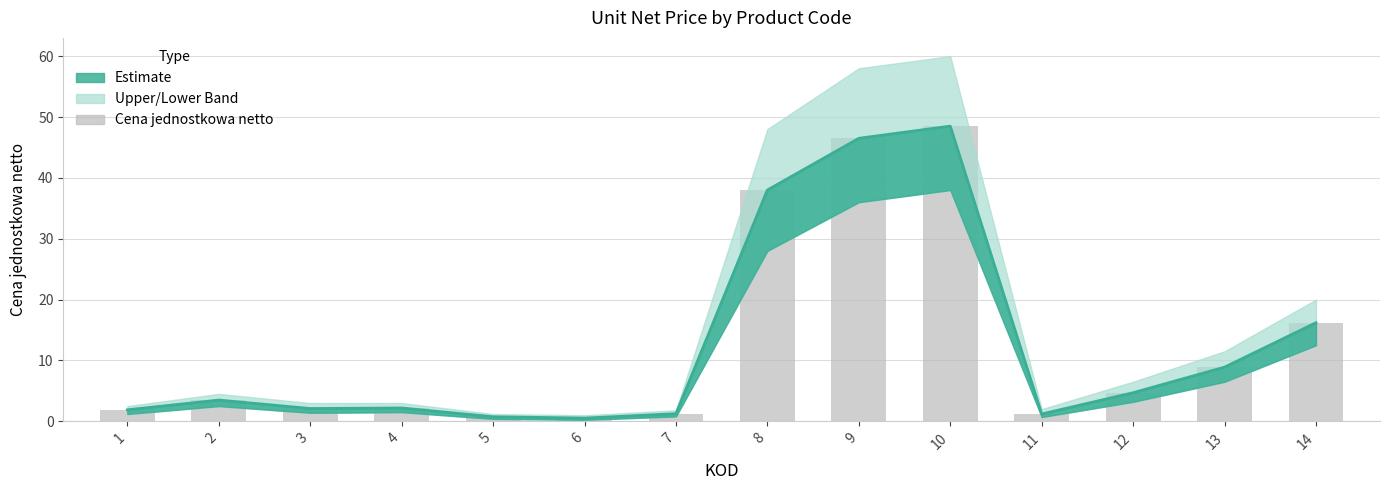

What is the change in value from 1 to 11?

-0.7